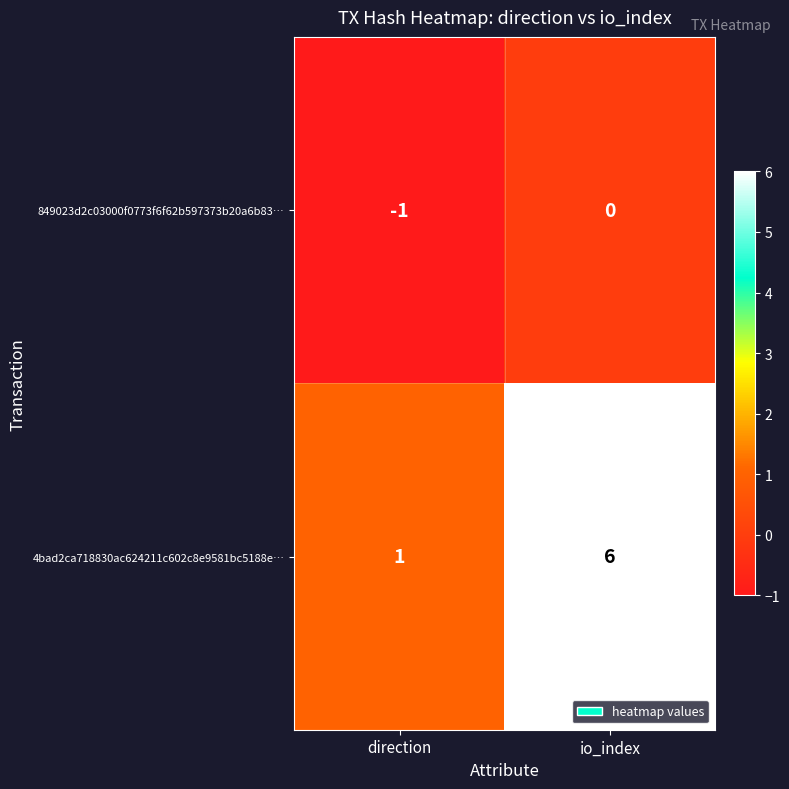

The value of 849023d2c03000f0773f6f62b597373b20a6b83… at direction is -1. True or false?

True